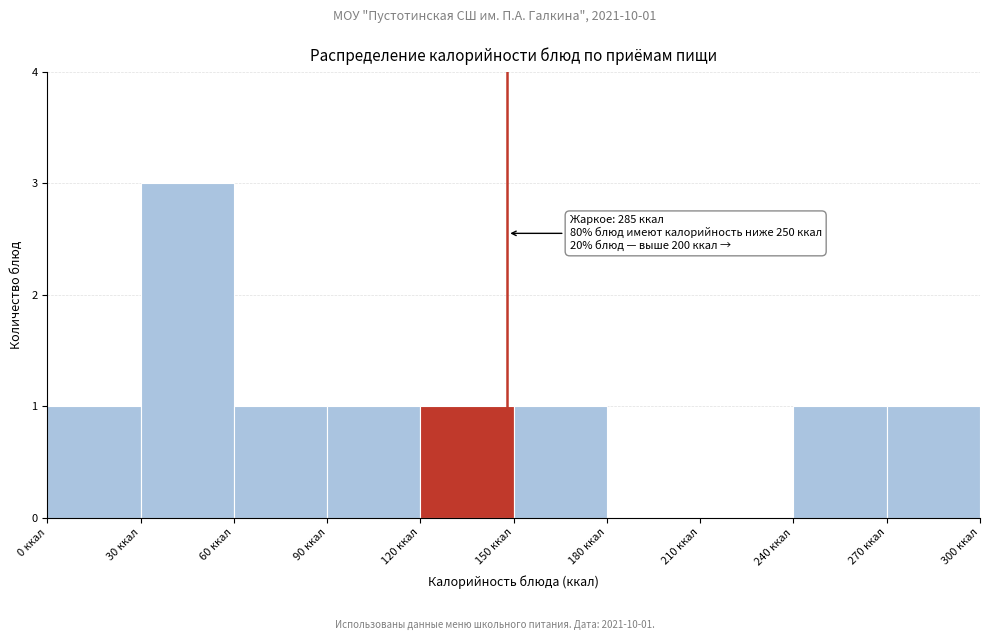

Over which range of the x-axis is the bar tallest?

30 to 60